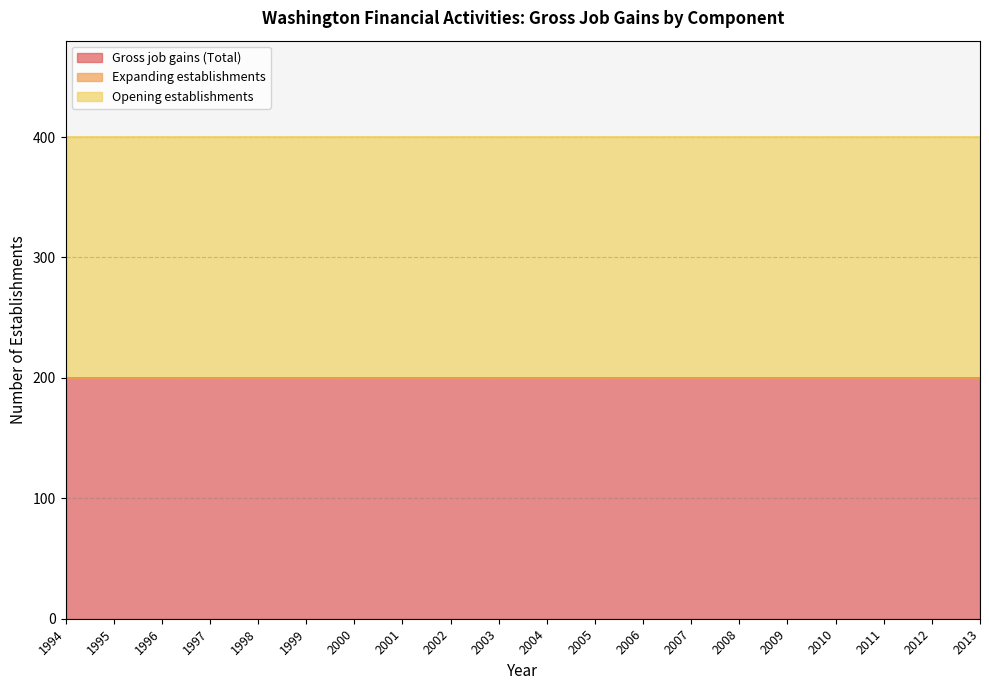

Reading right to left, transcribe all the data shown in this chart.

Gross job gains (Total): 200	200	200	200	200	200	200	200	200	200	200	200	200	200	200	200	200	200	200	200
Expanding establishments: 0	0	0	0	0	0	0	0	0	0	0	0	0	0	0	0	0	0	0	0
Opening establishments: 200	200	200	200	200	200	200	200	200	200	200	200	200	200	200	200	200	200	200	200